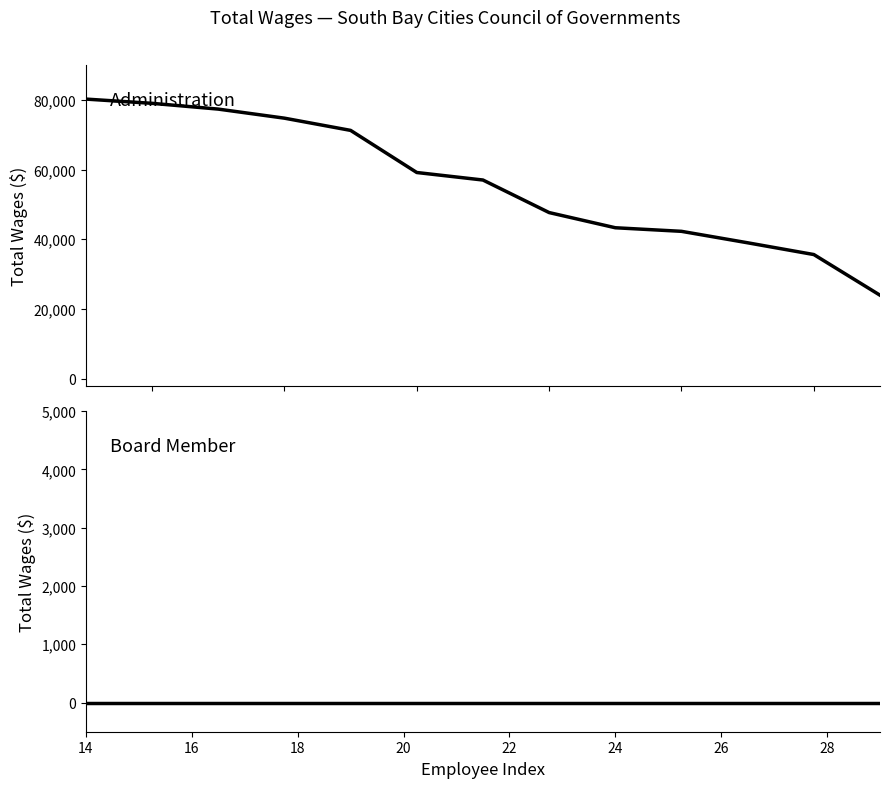

The chart shows a value of 122436 at 18. True or false?

False